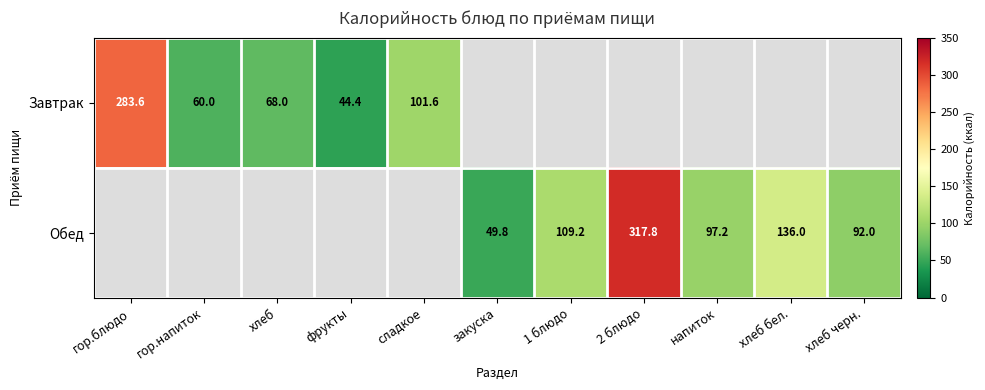

List the series in order of their overall mean, highest first.

Завтрак, Обед